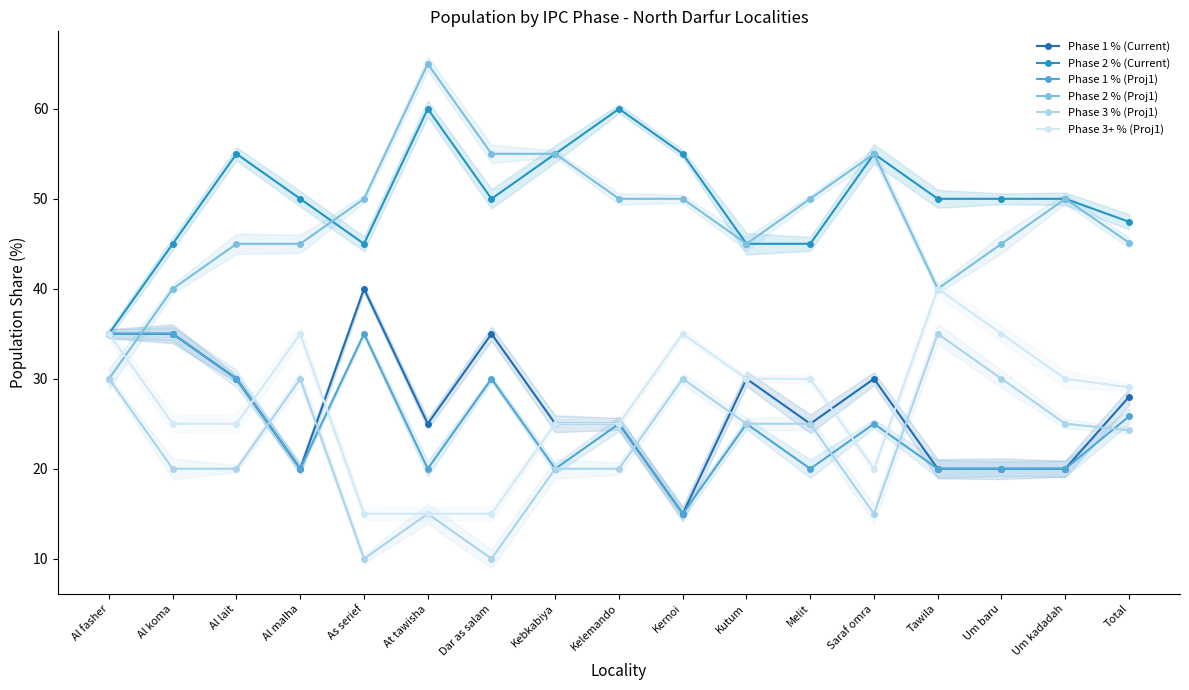

Reading left to right, list all the values displayed in this chart.

Phase 1 % (Current): Al fasher=35.0	Al koma=35.0	Al lait=30.0	Al malha=20.0	As serief=40.0	At tawisha=25.0	Dar as salam=35.0	Kebkabiya=25.0	Kelemando=25.0	Kernoi=15.0	Kutum=30.0	Melit=25.0	Saraf omra=30.0	Tawila=20.0	Um baru=20.0	Um kadadah=20.0	Total=28.0
Phase 2 % (Current): Al fasher=35.0	Al koma=45.0	Al lait=55.0	Al malha=50.0	As serief=45.0	At tawisha=60.0	Dar as salam=50.0	Kebkabiya=55.0	Kelemando=60.0	Kernoi=55.0	Kutum=45.0	Melit=45.0	Saraf omra=55.0	Tawila=50.0	Um baru=50.0	Um kadadah=50.0	Total=47.5
Phase 1 % (Proj1): Al fasher=35.0	Al koma=35.0	Al lait=30.0	Al malha=20.0	As serief=35.0	At tawisha=20.0	Dar as salam=30.0	Kebkabiya=20.0	Kelemando=25.0	Kernoi=15.0	Kutum=25.0	Melit=20.0	Saraf omra=25.0	Tawila=20.0	Um baru=20.0	Um kadadah=20.0	Total=25.8
Phase 2 % (Proj1): Al fasher=30.0	Al koma=40.0	Al lait=45.0	Al malha=45.0	As serief=50.0	At tawisha=65.0	Dar as salam=55.0	Kebkabiya=55.0	Kelemando=50.0	Kernoi=50.0	Kutum=45.0	Melit=50.0	Saraf omra=55.0	Tawila=40.0	Um baru=45.0	Um kadadah=50.0	Total=45.1
Phase 3 % (Proj1): Al fasher=30.0	Al koma=20.0	Al lait=20.0	Al malha=30.0	As serief=10.0	At tawisha=15.0	Dar as salam=10.0	Kebkabiya=20.0	Kelemando=20.0	Kernoi=30.0	Kutum=25.0	Melit=25.0	Saraf omra=15.0	Tawila=35.0	Um baru=30.0	Um kadadah=25.0	Total=24.3
Phase 3+ % (Proj1): Al fasher=35.0	Al koma=25.0	Al lait=25.0	Al malha=35.0	As serief=15.0	At tawisha=15.0	Dar as salam=15.0	Kebkabiya=25.0	Kelemando=25.0	Kernoi=35.0	Kutum=30.0	Melit=30.0	Saraf omra=20.0	Tawila=40.0	Um baru=35.0	Um kadadah=30.0	Total=29.1